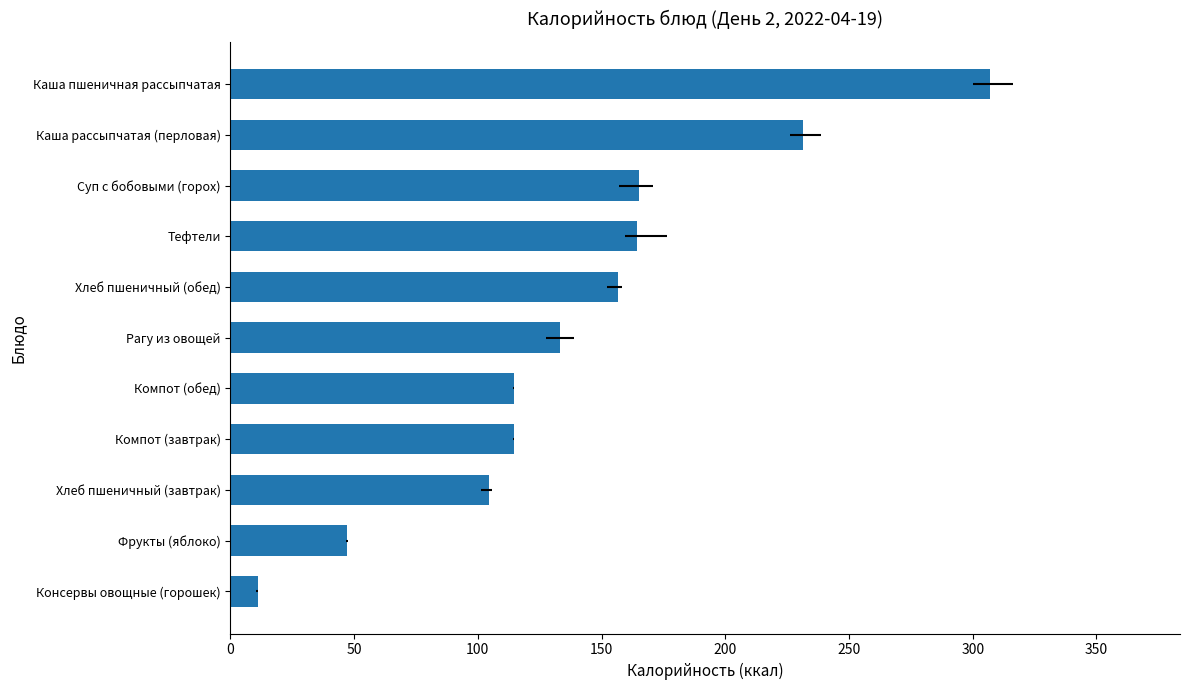

What is the ratio of the value at Рагу из овощей to the value at Фрукты (яблоко)?

2.8